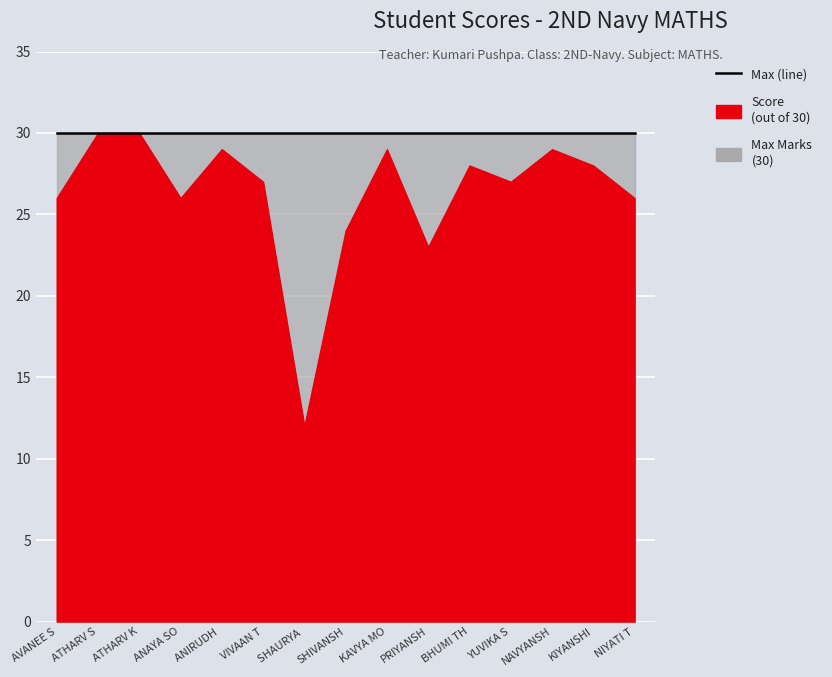

What is the smallest value displayed?

12